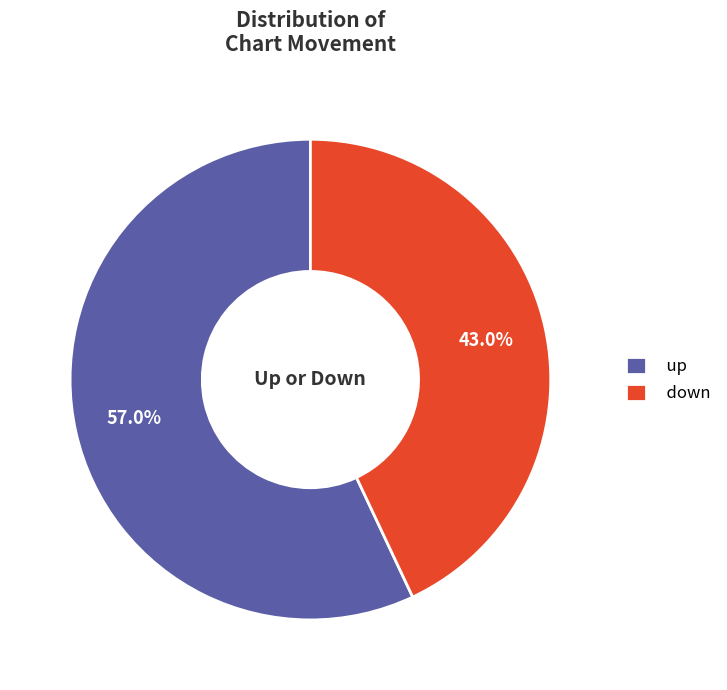

To the nearest percent, what is the average slice percentage?

50%